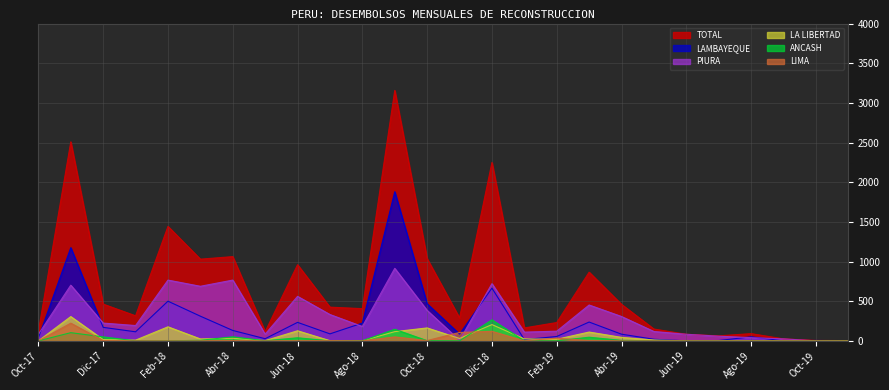

Reading left to right, extract all data points from this chart.

LAMBAYEQUE: Oct-17=37	Nov-17=1175	Dic-17=170	Ene-18=114	Feb-18=500	Mar-18=311	Abr-18=131	May-18=27	Jun-18=233	Jul-18=88	Ago-18=224	Sep-18=1880	Oct-18=468	Nov-18=85	Dic-18=665	Ene-19=16	Feb-19=55	Mar-19=237	Abr-19=84	May-19=20	Jun-19=0	Jul-19=4	Ago-19=51	Set-19=0	Oct-19=5	Nov-19=0
PIURA: Oct-17=83	Nov-17=702	Dic-17=224	Ene-18=193	Feb-18=766	Mar-18=688	Abr-18=766	May-18=85	Jun-18=561	Jul-18=332	Ago-18=181	Sep-18=914	Oct-18=384	Nov-18=7	Dic-18=721	Ene-19=110	Feb-19=122	Mar-19=452	Abr-19=307	May-19=118	Jun-19=83	Jul-19=59	Ago-19=40	Set-19=25	Oct-19=0	Nov-19=0
LA LIBERTAD: Oct-17=0	Nov-17=306	Dic-17=16	Ene-18=9	Feb-18=177	Mar-18=24	Abr-18=32	May-18=3	Jun-18=127	Jul-18=2	Ago-18=0	Sep-18=116	Oct-18=163	Nov-18=30	Dic-18=205	Ene-19=25	Feb-19=20	Mar-19=111	Abr-19=44	May-19=11	Jun-19=0	Jul-19=0	Ago-19=0	Set-19=0	Oct-19=0	Nov-19=3
ANCASH: Oct-17=0	Nov-17=103	Dic-17=50	Ene-18=0	Feb-18=0	Mar-18=7	Abr-18=51	May-18=1	Jun-18=39	Jul-18=0	Ago-18=1	Sep-18=146	Oct-18=2	Nov-18=0	Dic-18=265	Ene-19=0	Feb-19=0	Mar-19=46	Abr-19=6	May-19=0	Jun-19=0	Jul-19=0	Ago-19=0	Set-19=0	Oct-19=0	Nov-19=0
LIMA: Oct-17=0	Nov-17=223	Dic-17=3	Ene-18=0	Feb-18=0	Mar-18=0	Abr-18=2	May-18=0	Jun-18=0	Jul-18=3	Ago-18=0	Sep-18=50	Oct-18=4	Nov-18=106	Dic-18=120	Ene-19=0	Feb-19=34	Mar-19=3	Abr-19=0	May-19=0	Jun-19=0	Jul-19=0	Ago-19=0	Set-19=0	Oct-19=0	Nov-19=0
TOTAL: Oct-17=120	Nov-17=2509	Dic-17=463	Ene-18=316	Feb-18=1443	Mar-18=1030	Abr-18=1062	May-18=116	Jun-18=960	Jul-18=425	Ago-18=406	Sep-18=3157	Oct-18=1036	Nov-18=289	Dic-18=2249	Ene-19=163	Feb-19=231	Mar-19=866	Abr-19=460	May-19=149	Jun-19=83	Jul-19=63	Ago-19=91	Set-19=25	Oct-19=5	Nov-19=3